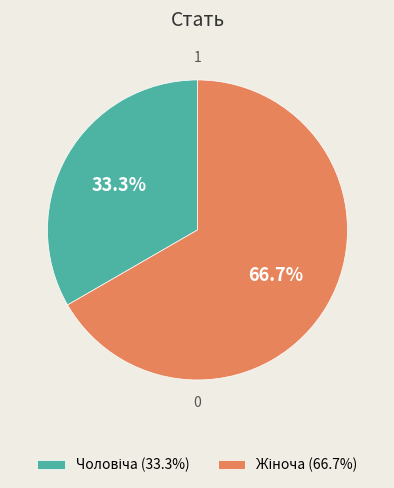

Is there any slice that represents more than half of the pie?

Yes